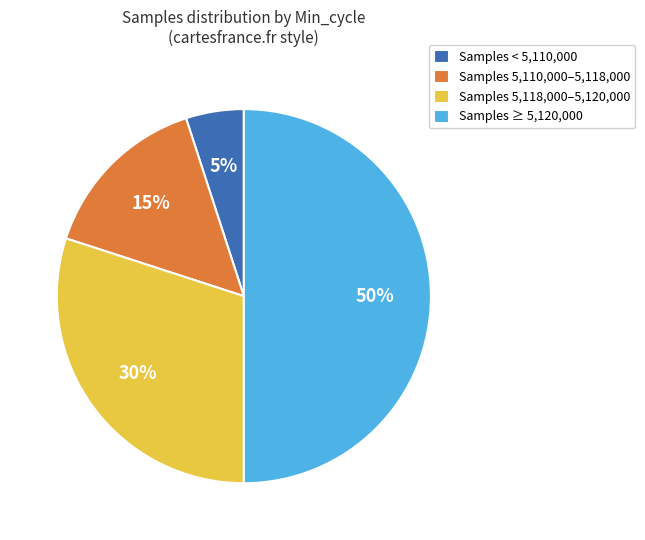

To the nearest percent, what is the average slice percentage?

25%